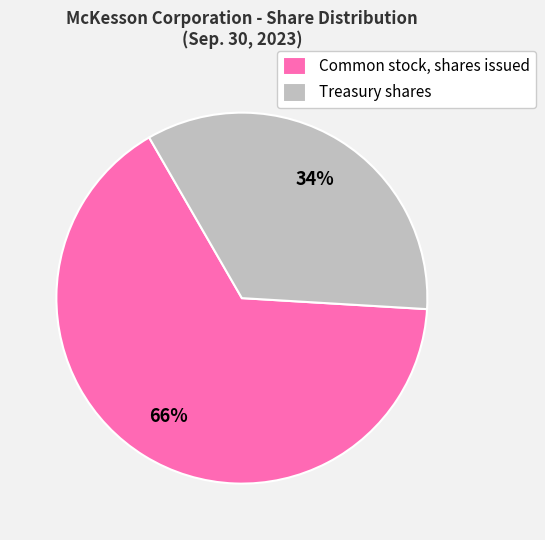

To the nearest percent, what percentage of the pie is Common stock, shares issued?

66%